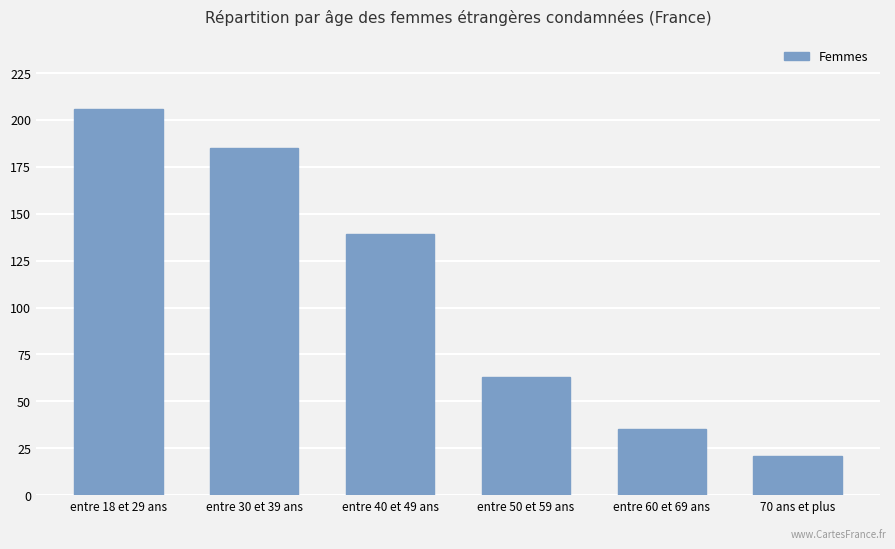

What is the change in value from entre 40 et 49 ans to entre 50 et 59 ans?

-76